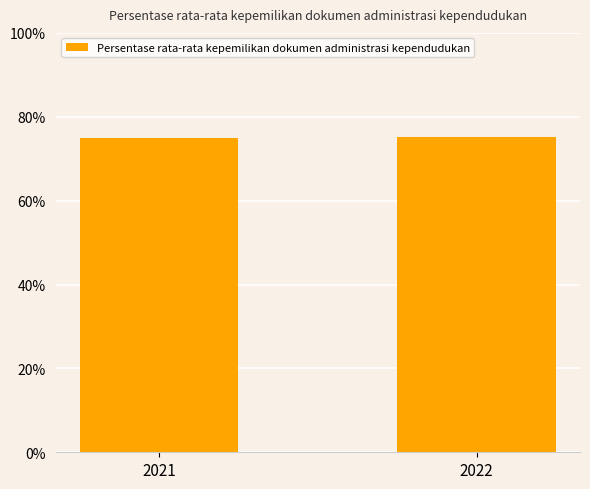

Reading right to left, transcribe all the data shown in this chart.

2022=75.3	2021=74.8